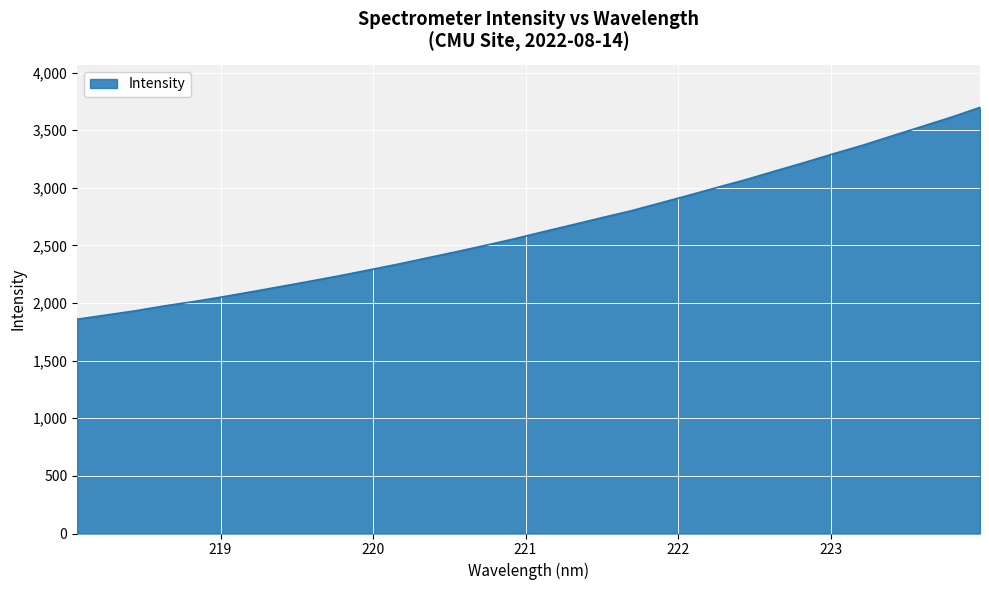

What is the greatest value displayed?

3698.4